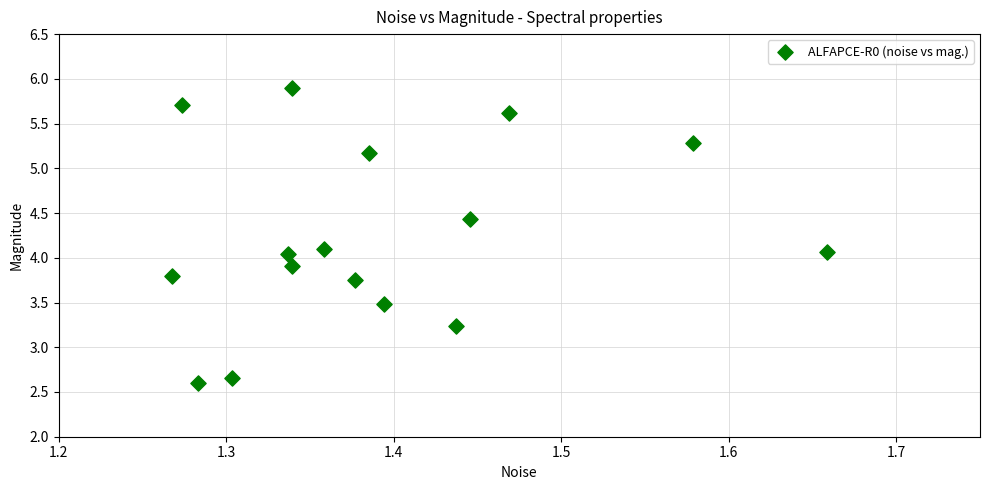

What is the range of X values (max minus min)?

0.4